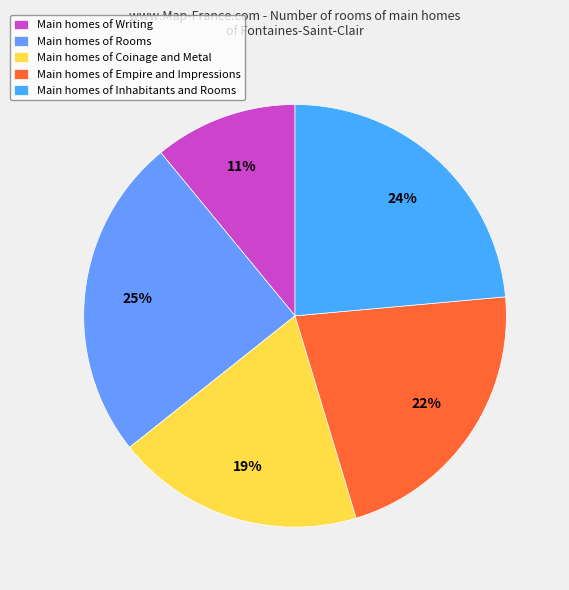

How many slices are in this pie chart?

5